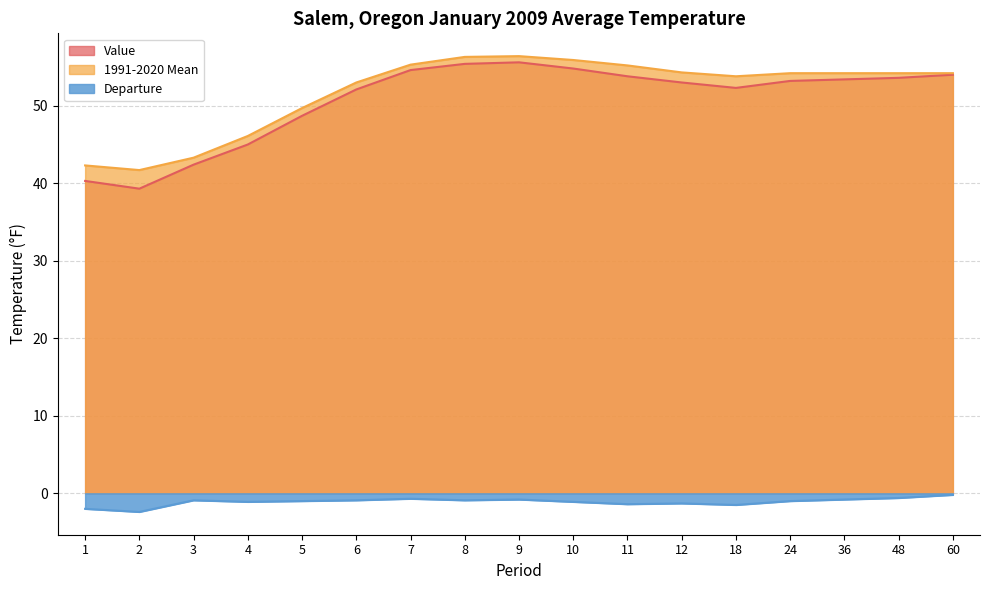

Between 9 and 10, which series saw the biggest shift?

Value